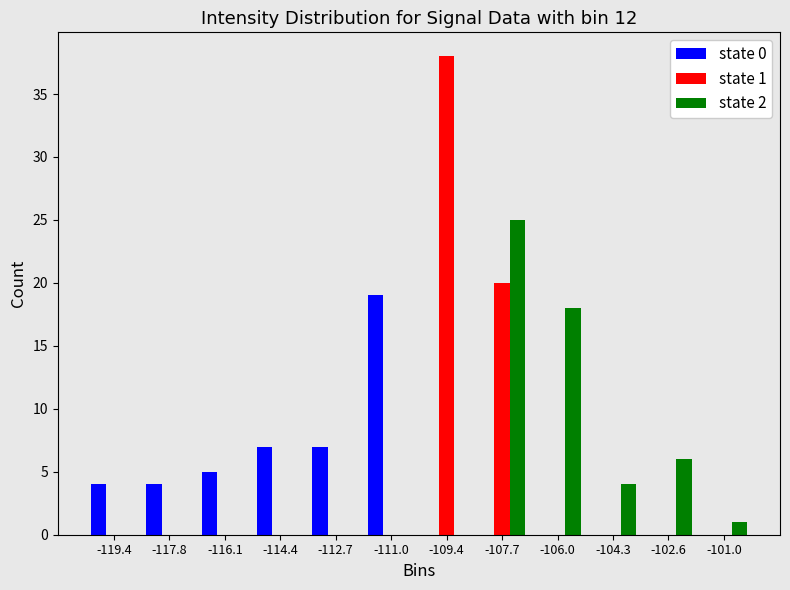

In the state 0 series, which range on the x-axis has the tallest bar?

-111.8 to -110.2